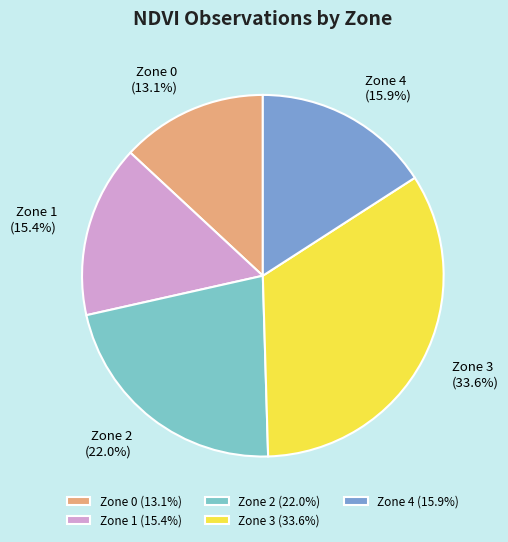

Is there any slice that represents more than half of the pie?

No